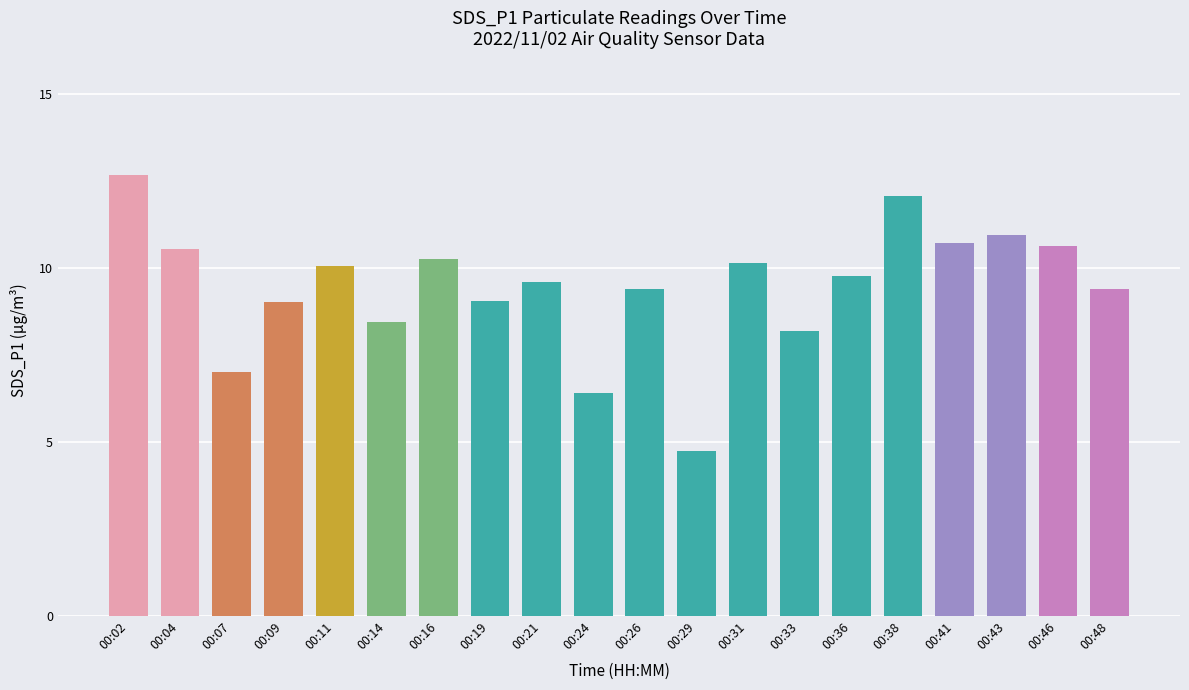

Where does the data first go above 9?

00:02